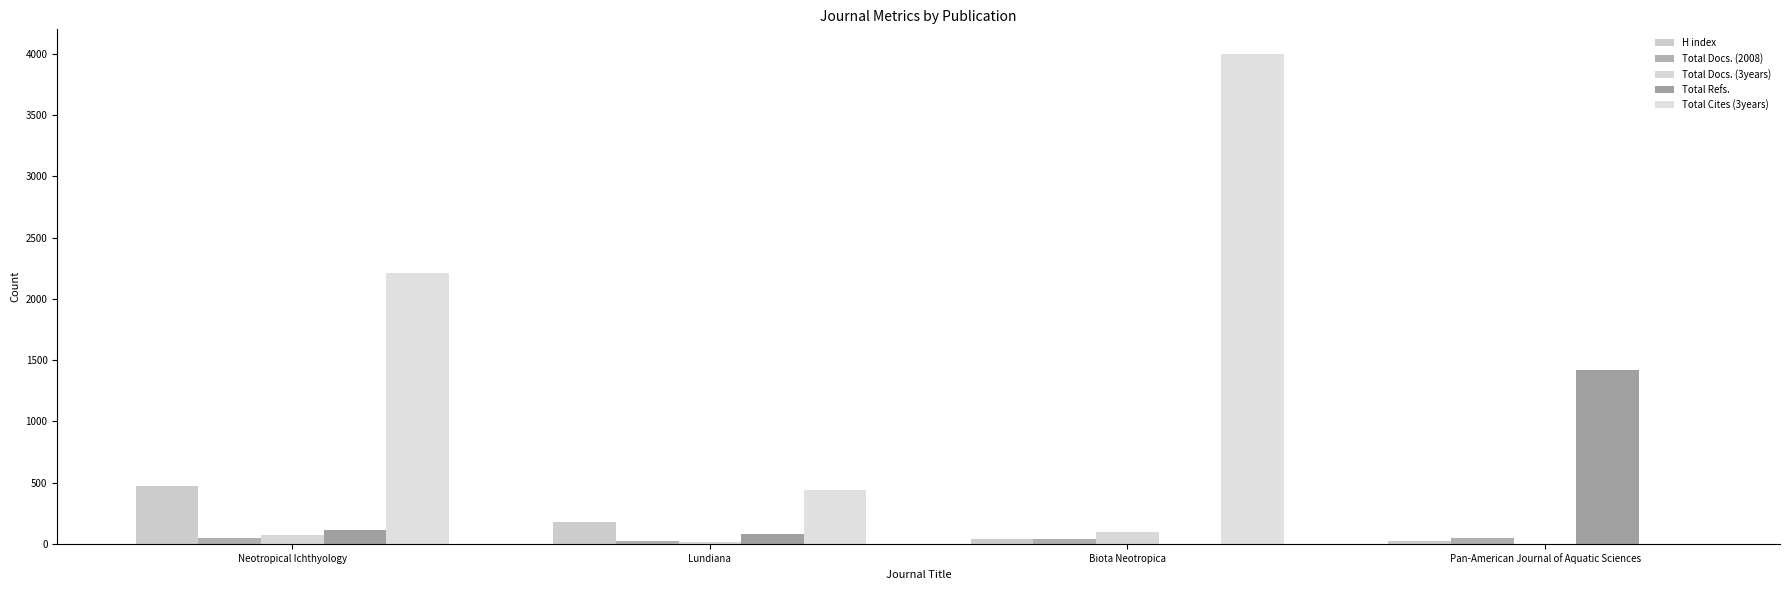

How many categories are shown in the chart?

4